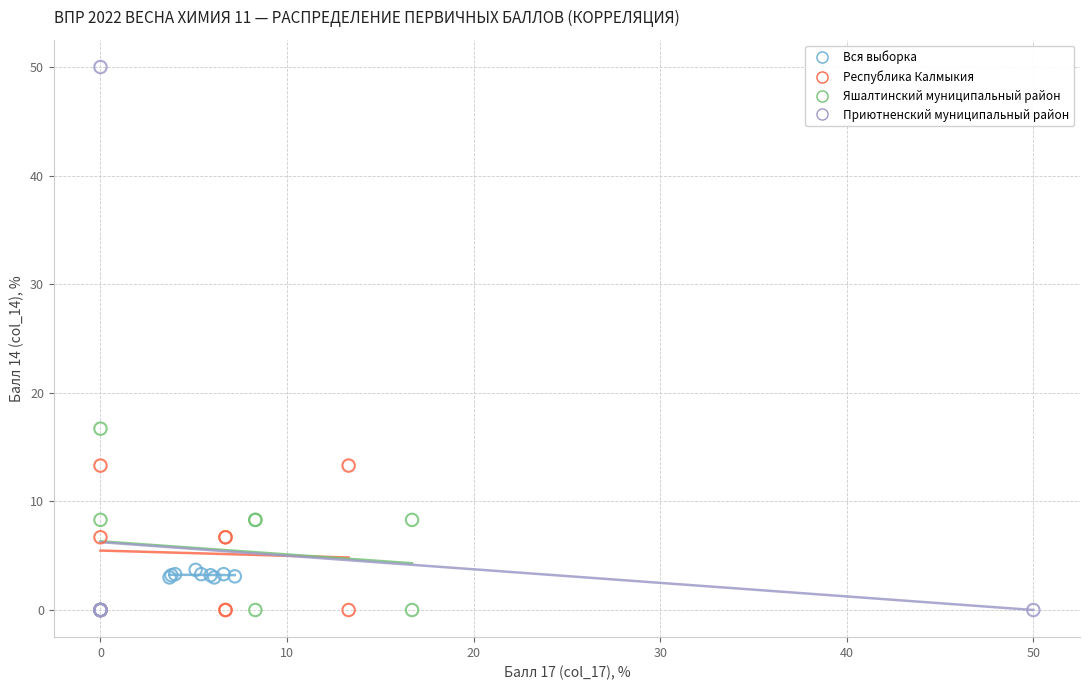

What are all the series names shown in the legend?

Вся выборка, Республика Калмыкия, Яшалтинский муниципальный район, Приютненский муниципальный район